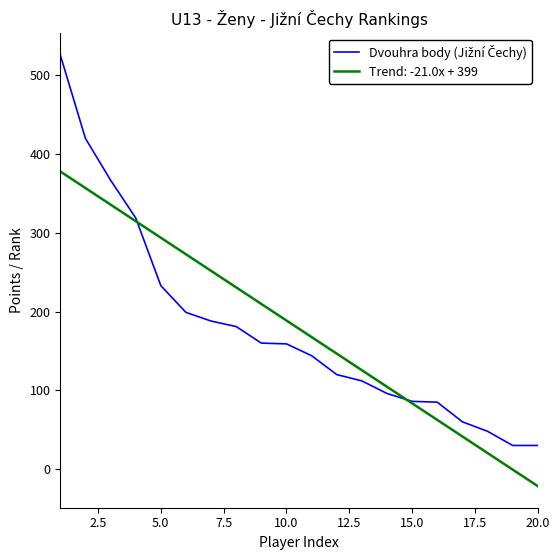

What is the smallest value displayed?

-21.7